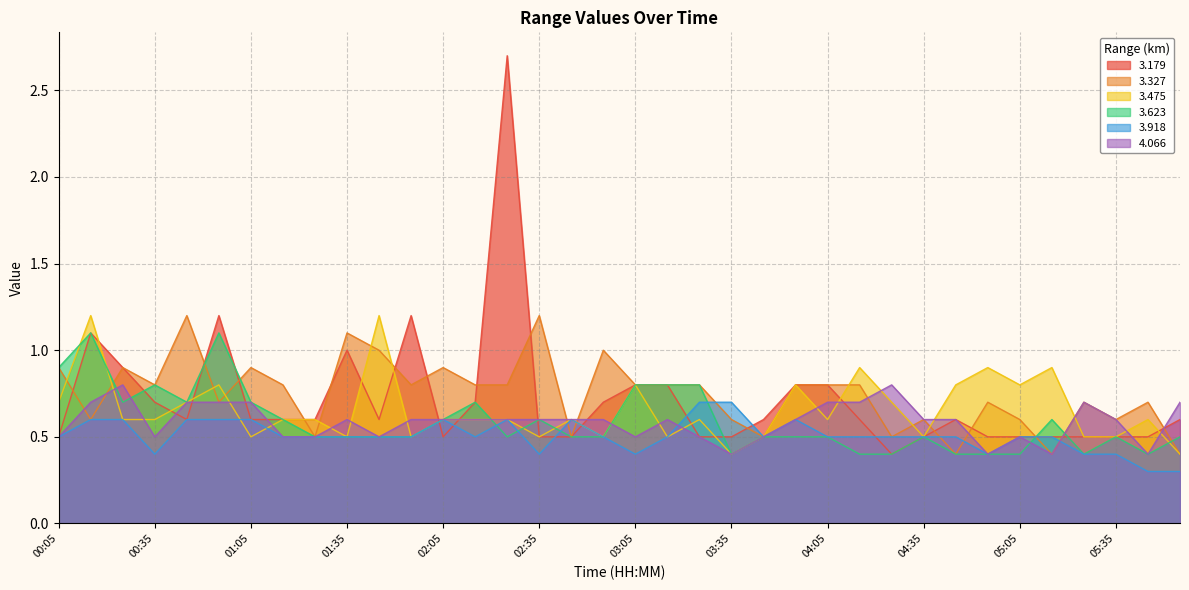

What is the maximum value for 3.179?

2.7